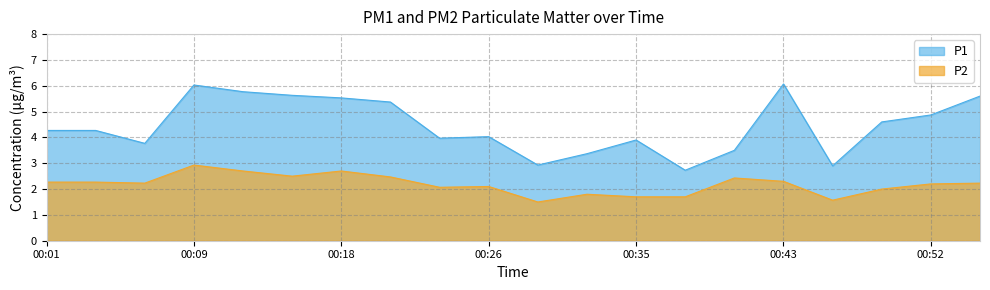

What is the spread (max minus min) of values at 00:03?

2.0